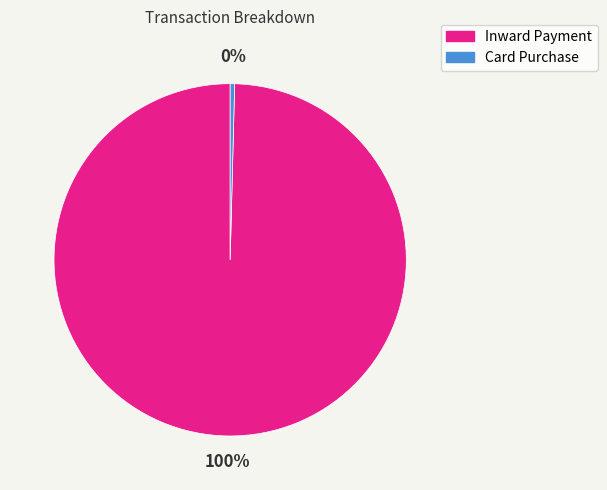

Rank the categories by value from lowest to highest.

Card Purchase, Inward Payment